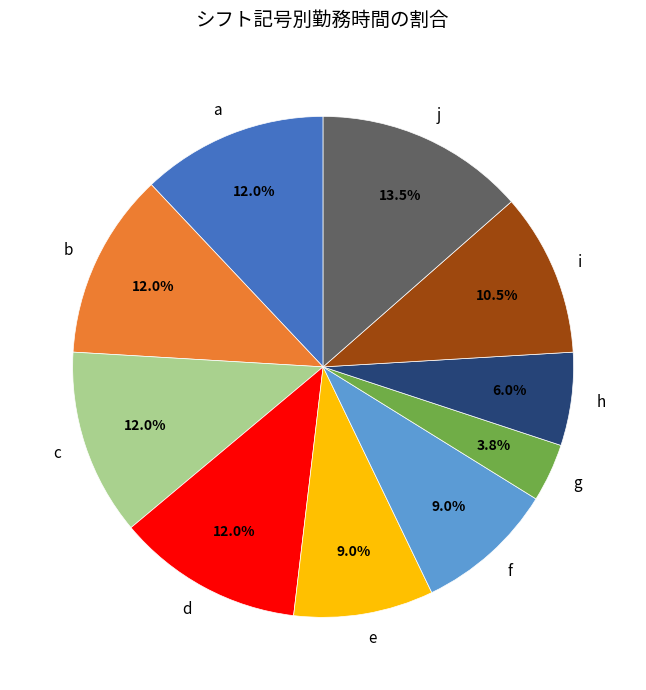

To the nearest percent, what is the combined percentage of h and b?

18%